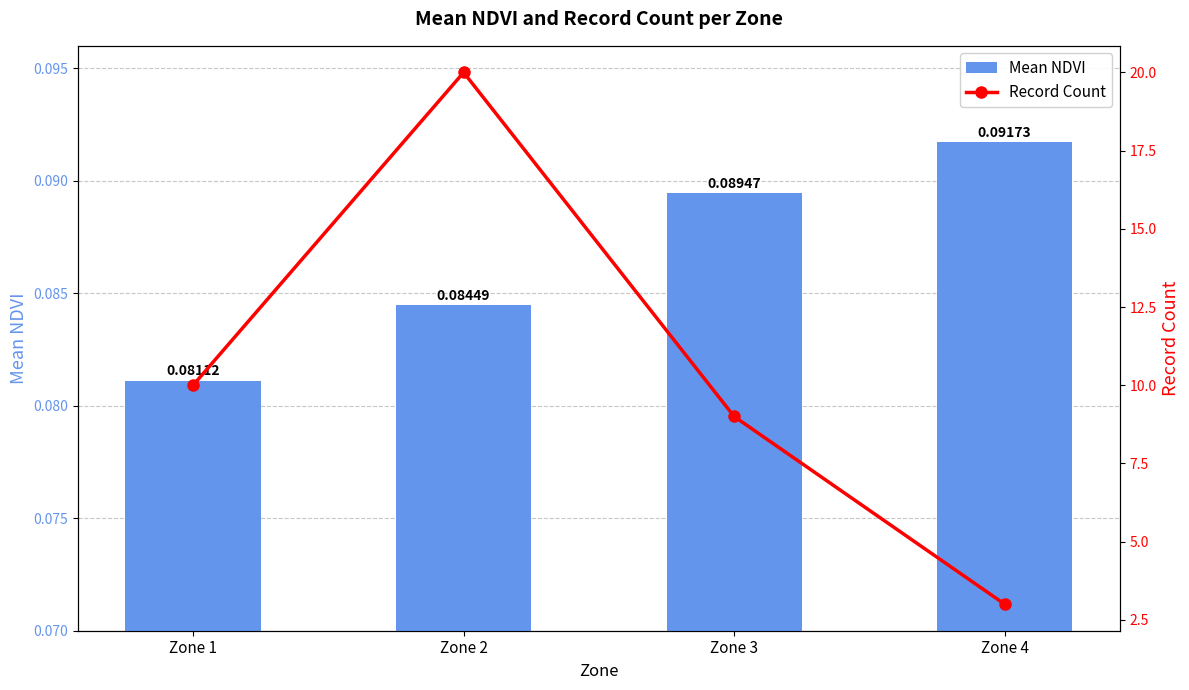

Are the bars grouped side by side (vs. stacked)?

Yes